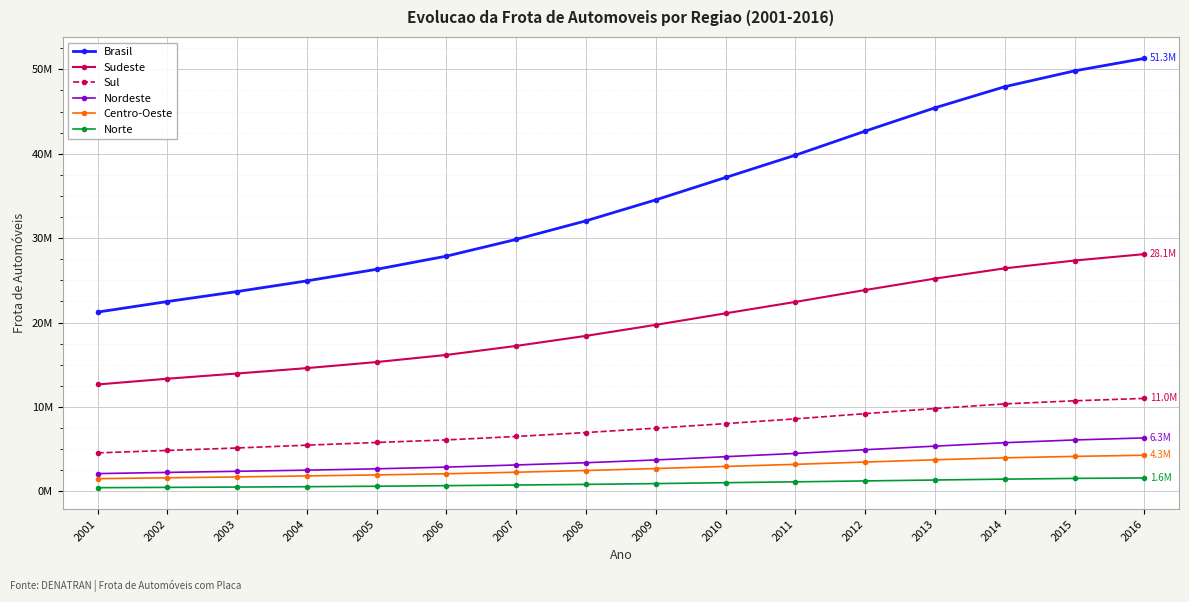

At how many categories does at least one series exceed 39382709?

6